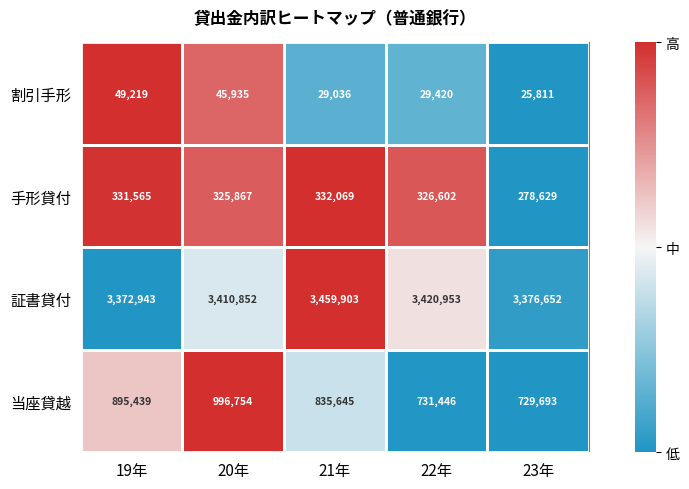

At which label does 割引手形 reach its minimum?

23年